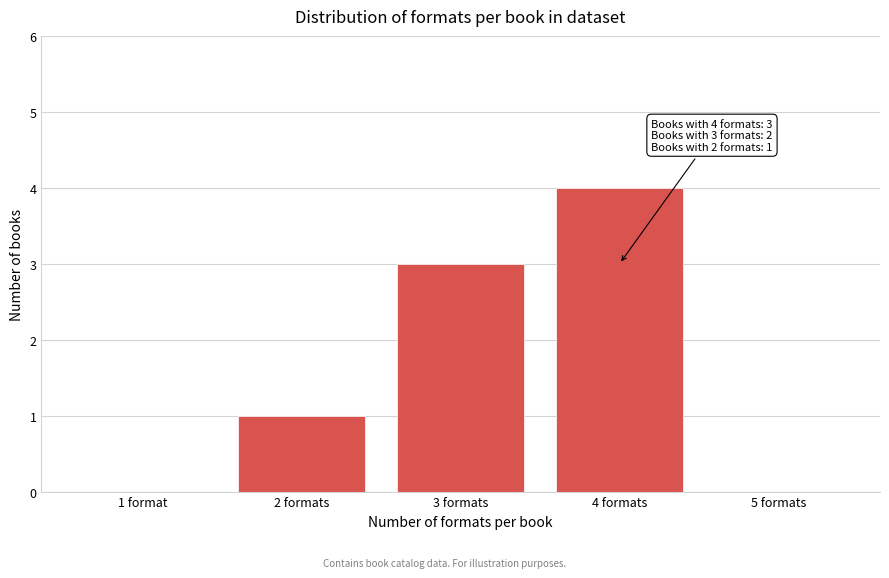

Reading left to right, transcribe all the data shown in this chart.

1 format=0	2 formats=1	3 formats=3	4 formats=4	5 formats=0